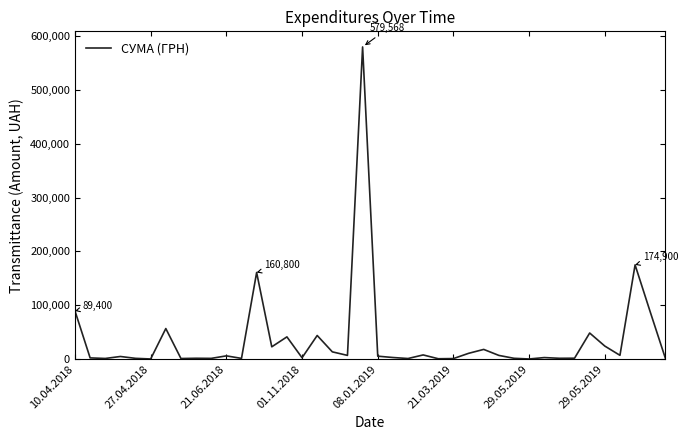

What is the difference between the maximum and minimum values?

579364.4